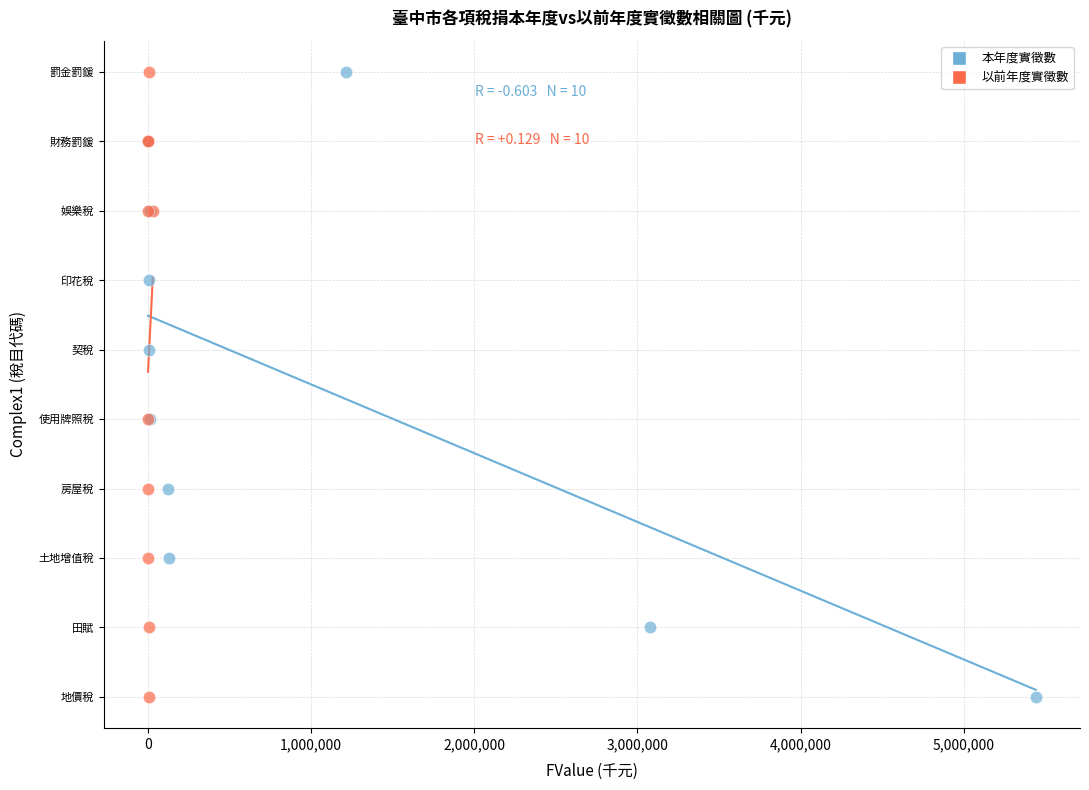

What are all the series names shown in the legend?

本年度實徵數, 以前年度實徵數